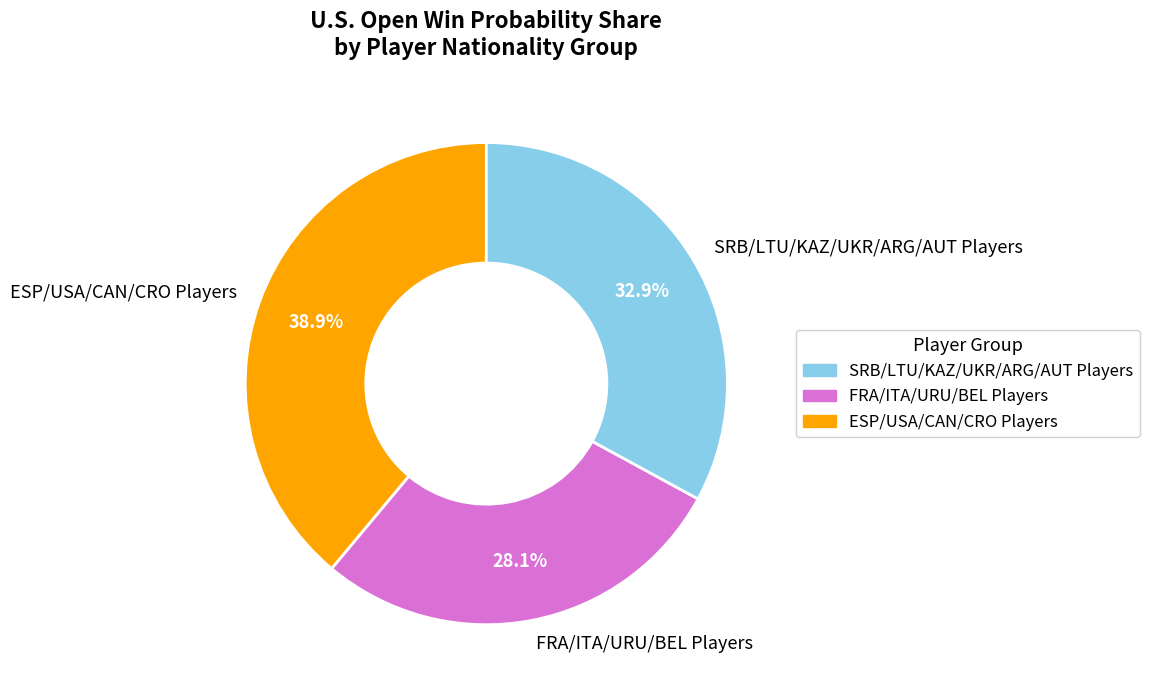

How many segments does this pie chart have?

3